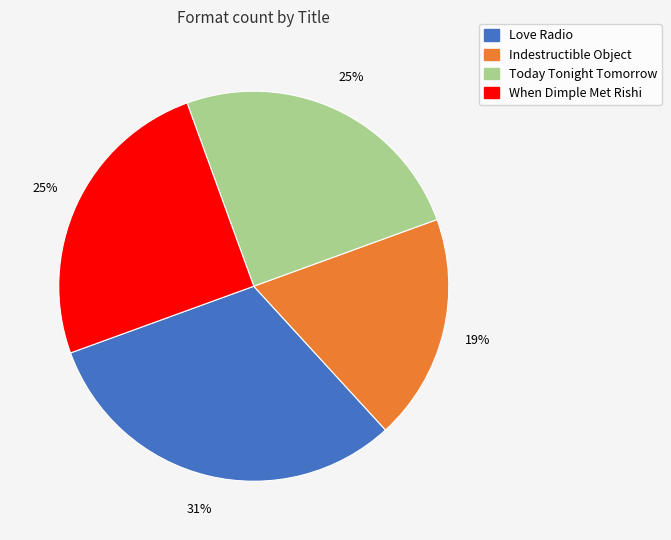

Combined, do Indestructible Object and Today Tonight Tomorrow account for over 50%?

No